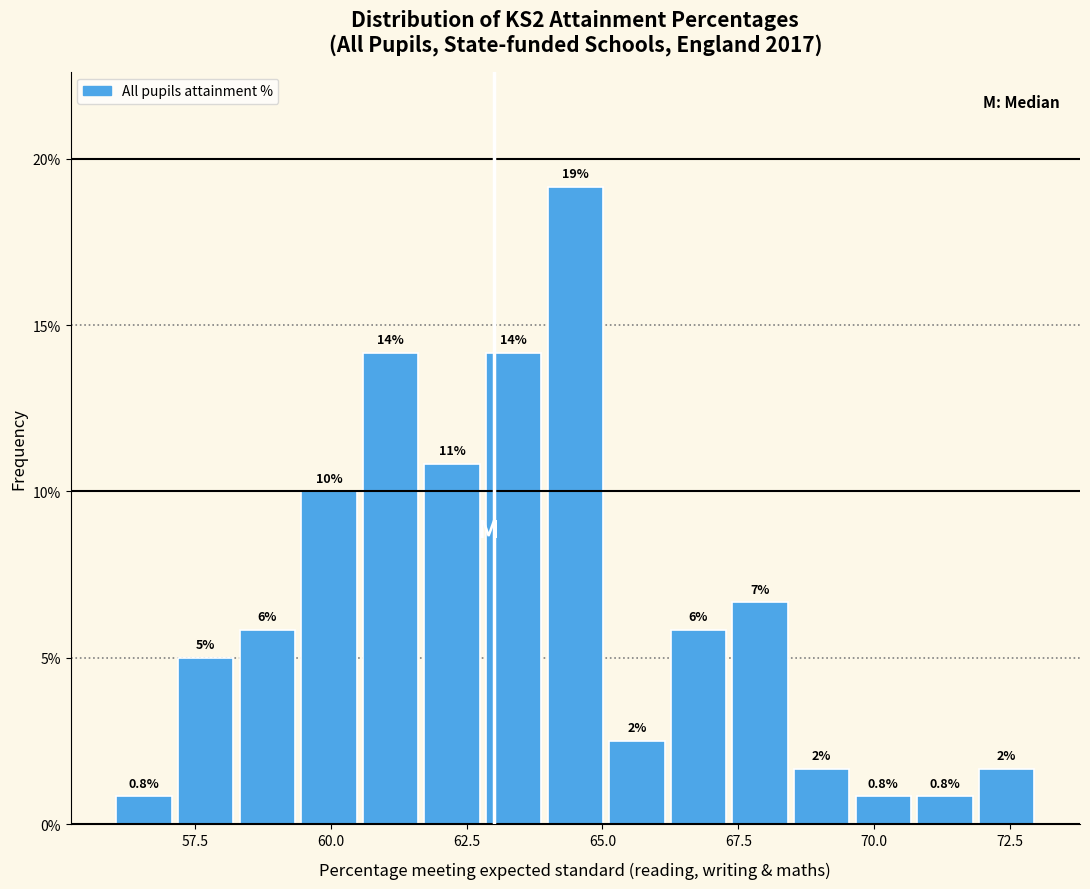

Around what value on the x-axis is the tallest bar? Give the approximate position of its centre, as read against the axis.

64.5